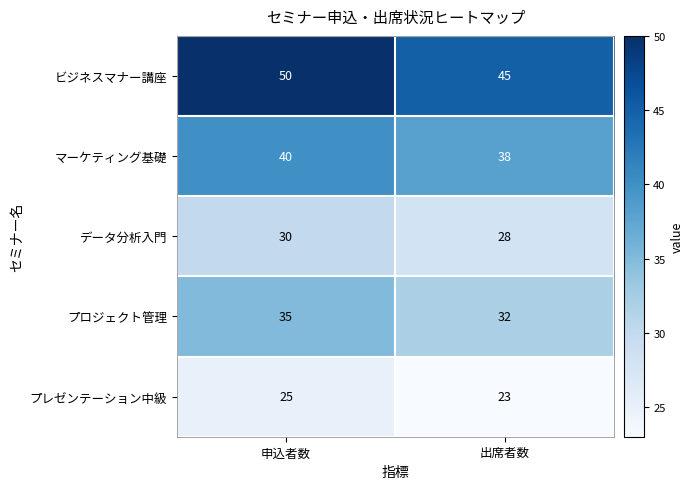

How many categories are shown in the chart?

2